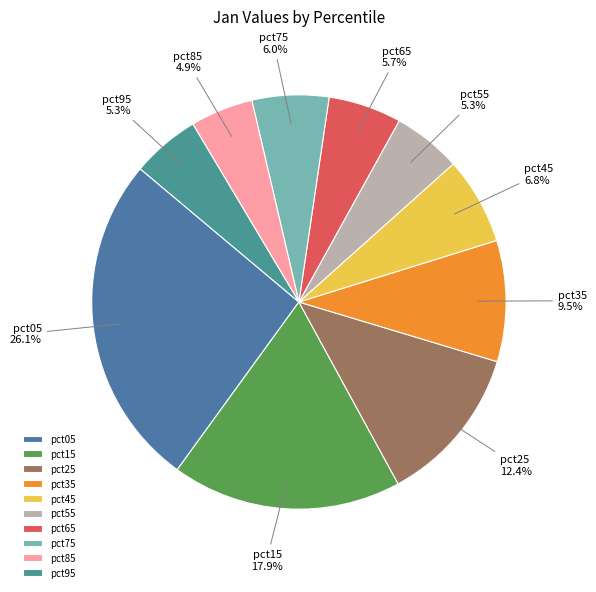

How many slices are in this pie chart?

10